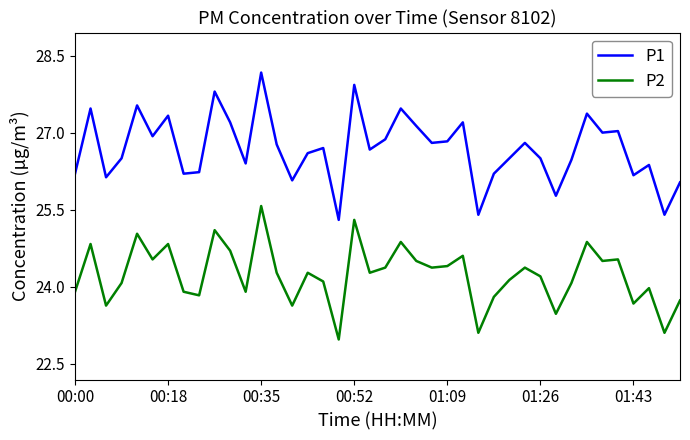

True or false: P2 and P1 intersect in this chart.

False